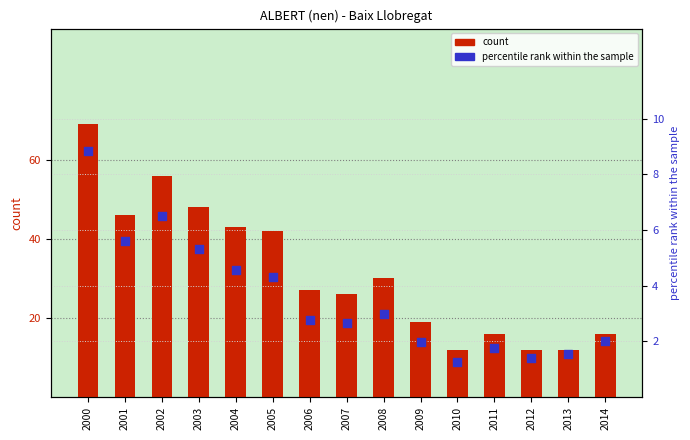

Which series contains the lowest Y value?

percentile rank within the sample